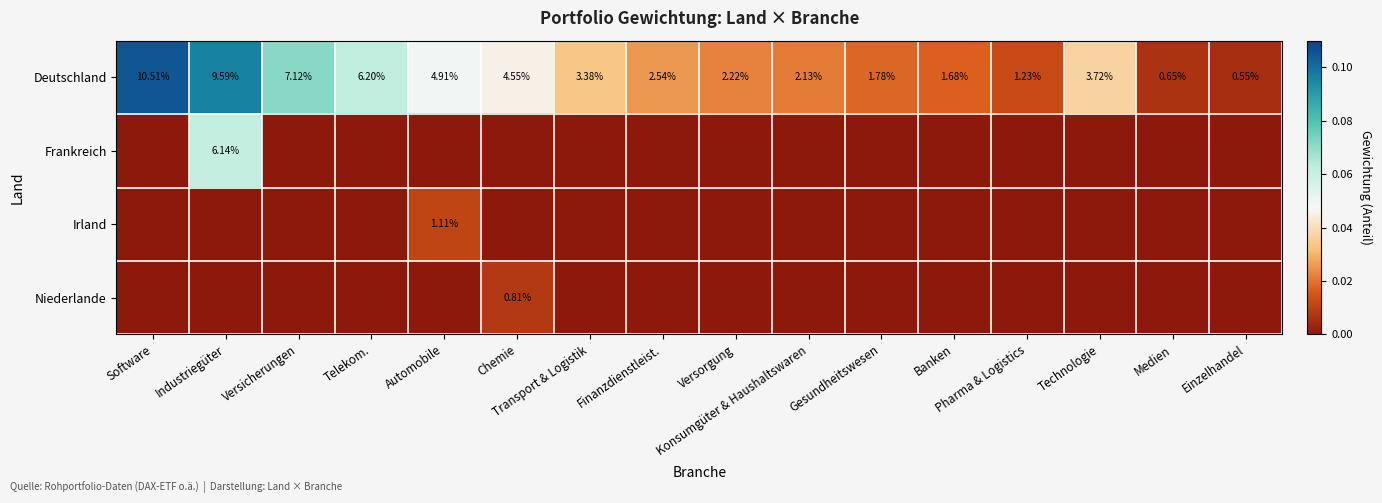

Which series has the largest range (max minus min)?

Deutschland